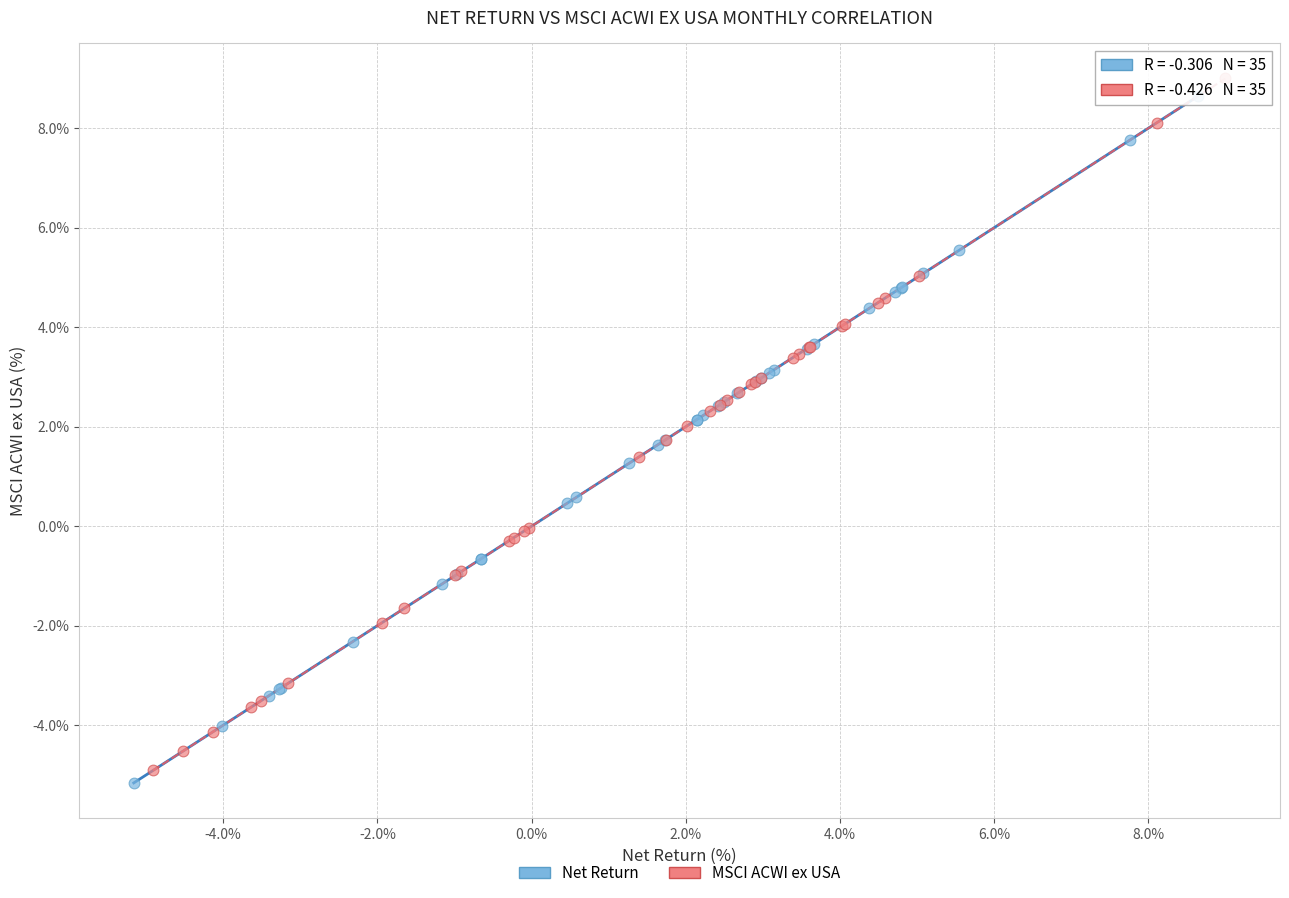

Which series reaches the maximum Y coordinate?

MSCI ACWI ex USA